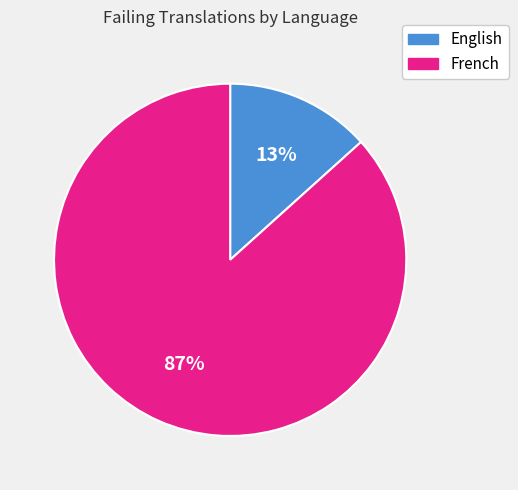

To the nearest percent, what is the average slice percentage?

50%